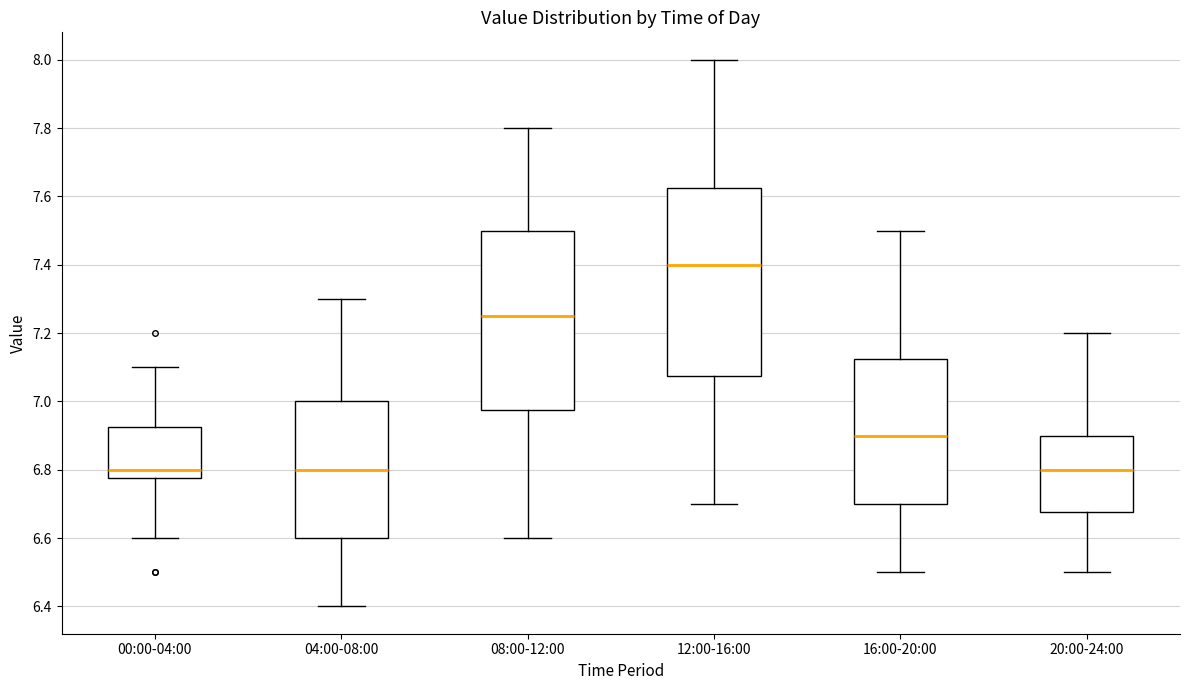

Comparing the boxes themselves (not the whiskers), which one is the tallest?

12:00-16:00